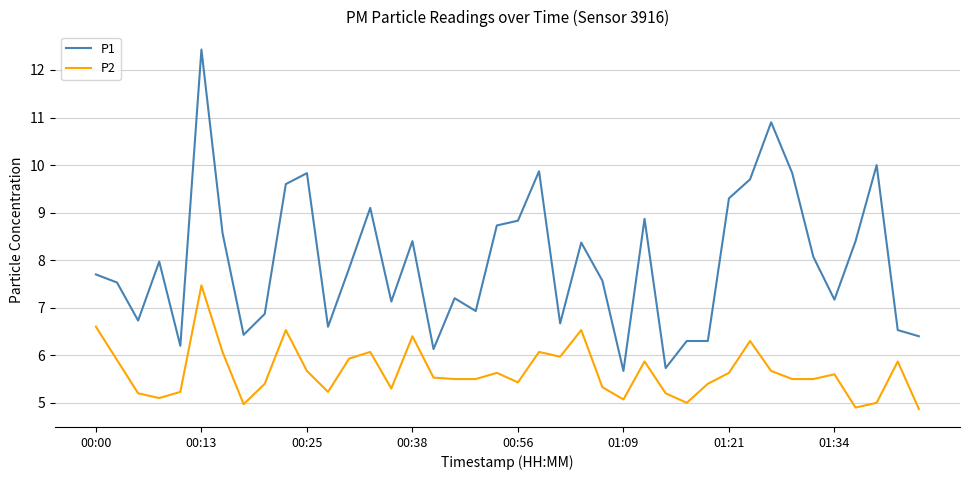

True or false: P2 and P1 cross at least once.

False